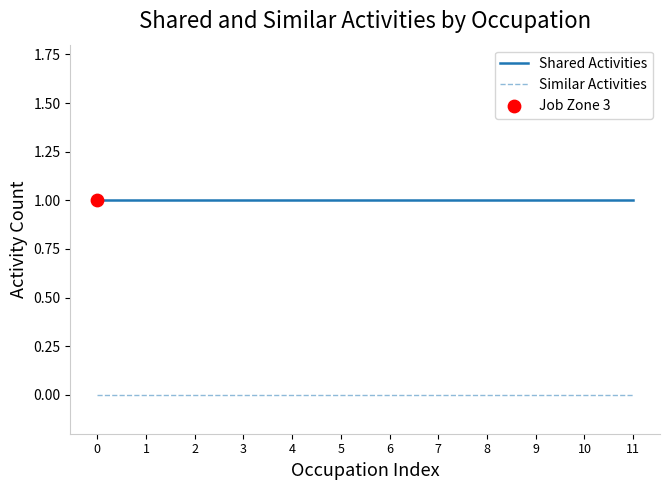

Rank the series by their maximum value, from lowest to highest.

Similar Activities, Shared Activities